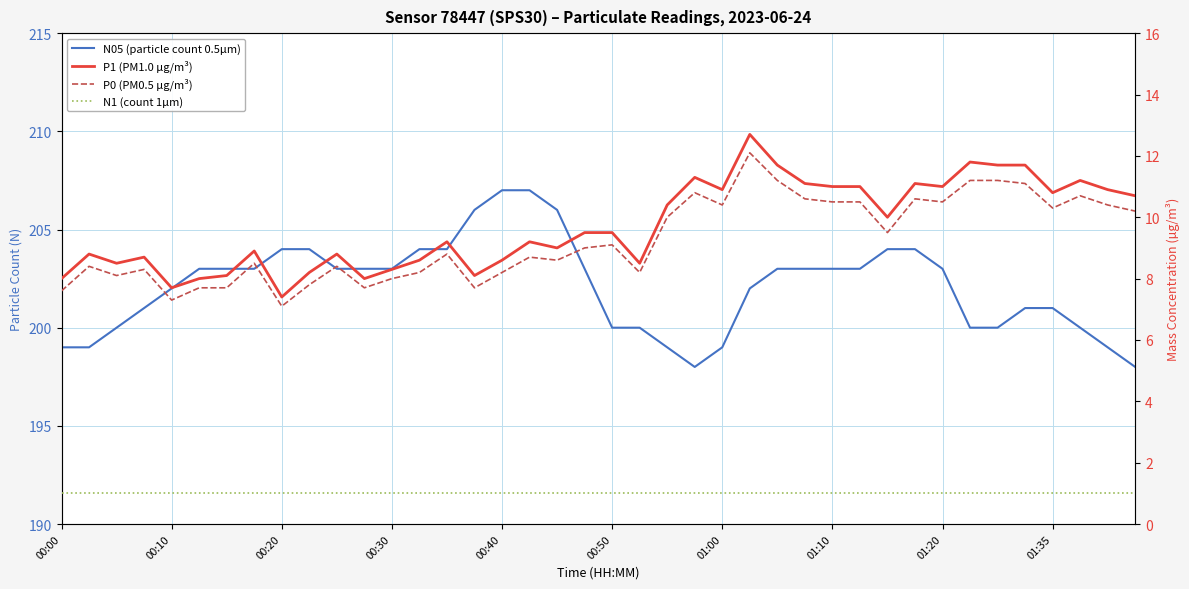

What is the approximate value of P1 (PM1.0 µg/m³) at 25?

12.7